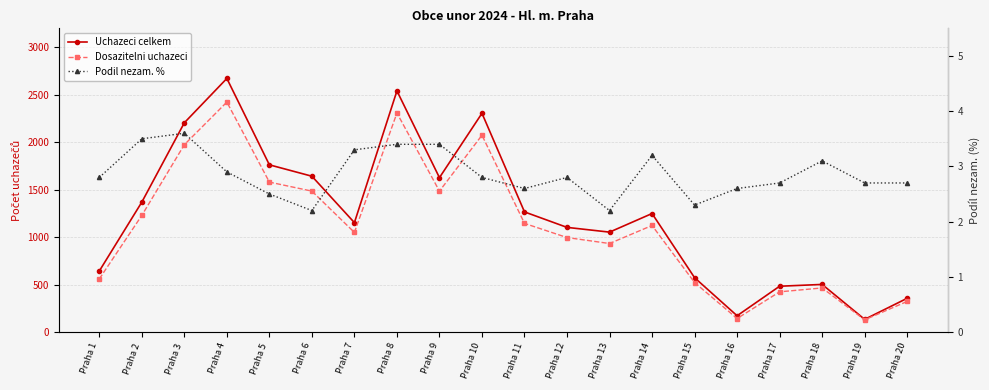

Where is the first local maximum for Podil nezam. %?

Praha 3